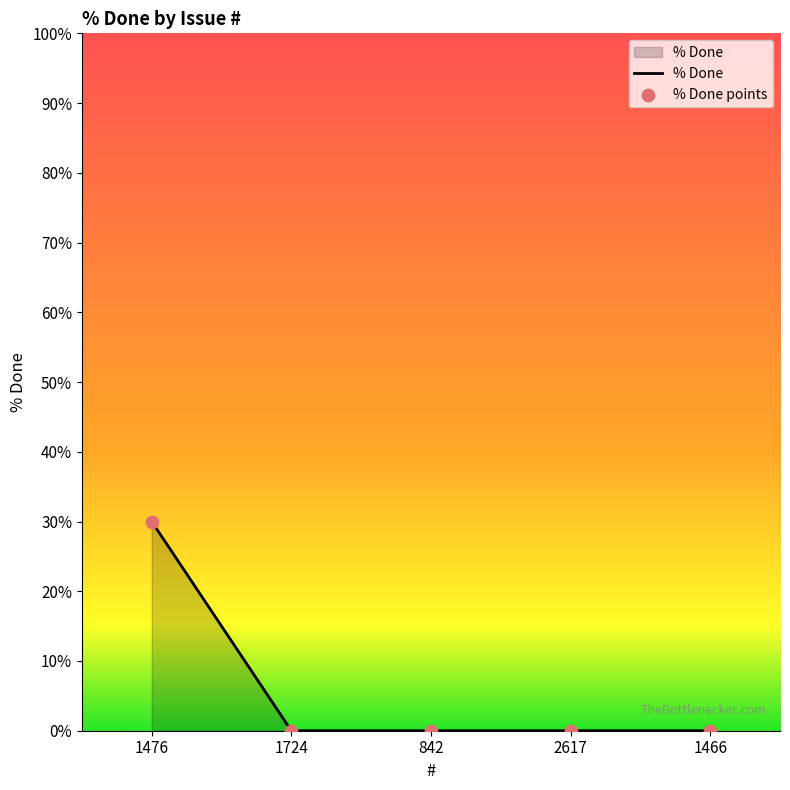

What is the average value?

6